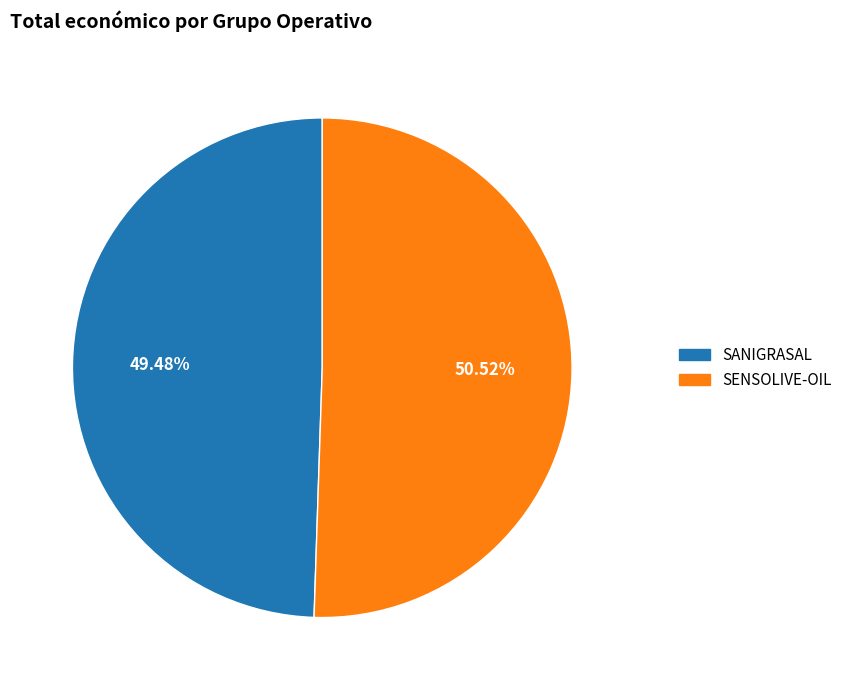

Is it true that SANIGRASAL is 49% of the pie?

True